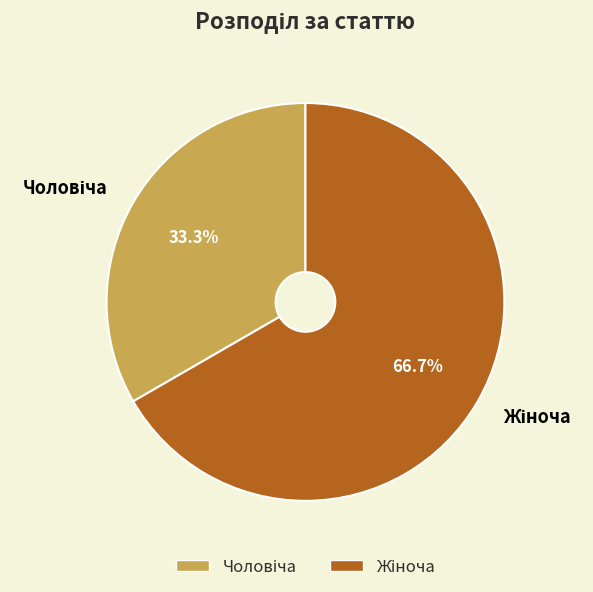

What portion of the pie excludes Жіноча?

33.3%